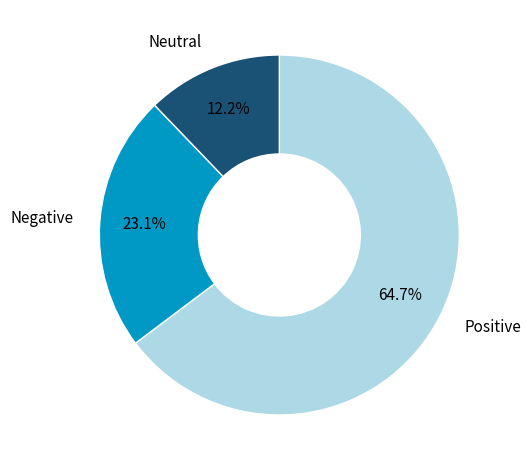

Does any single category account for the majority?

Yes